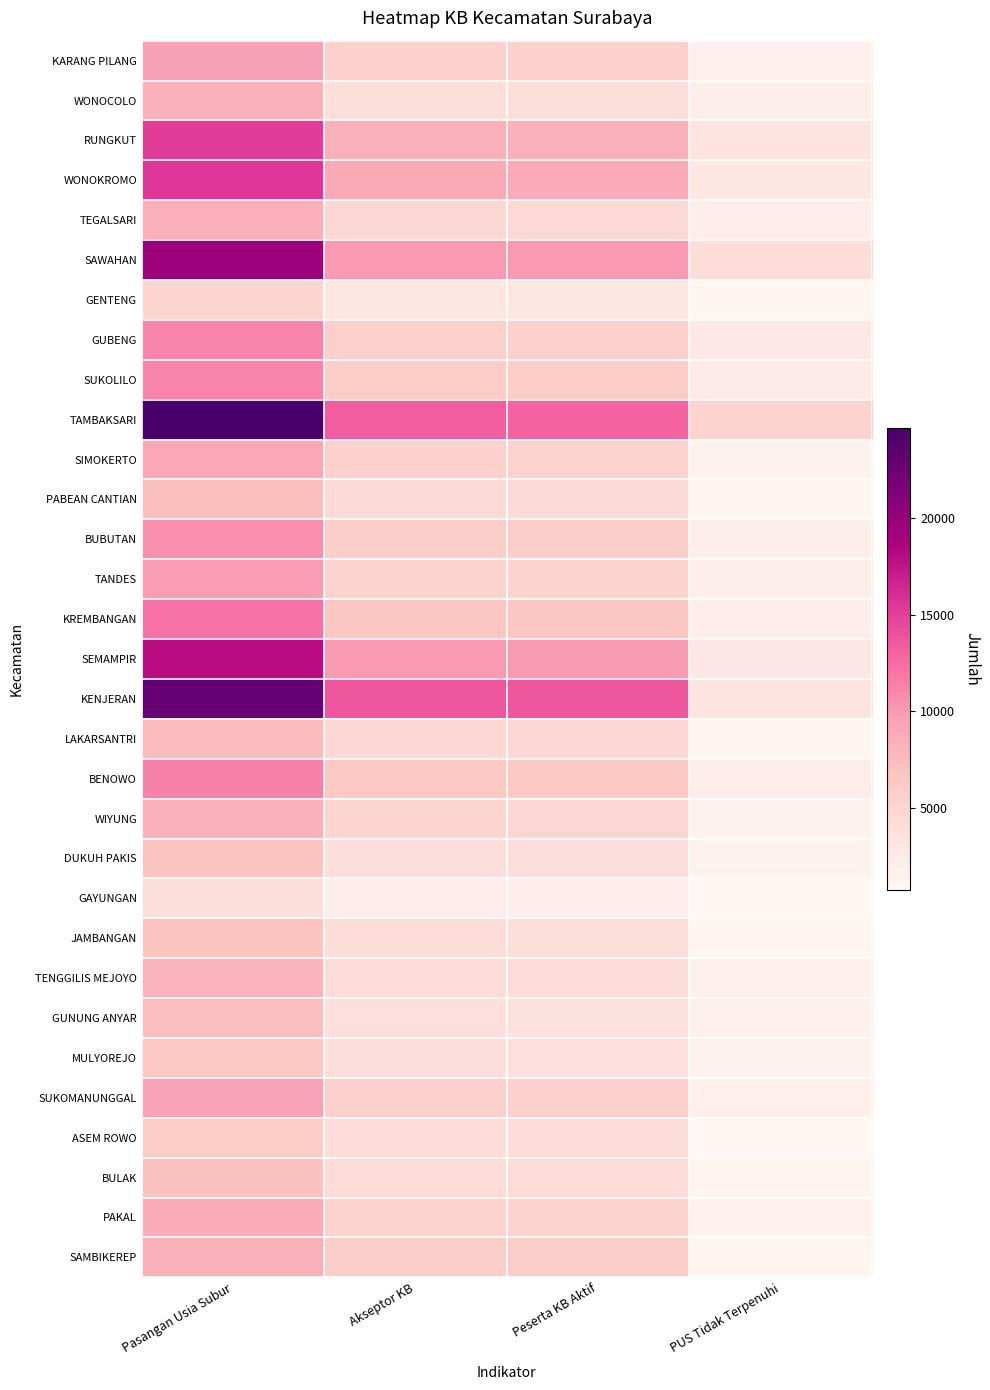

Rank the series by their maximum value, from highest to lowest.

TAMBAKSARI, KENJERAN, SAWAHAN, SEMAMPIR, WONOKROMO, RUNGKUT, KREMBANGAN, BENOWO, GUBENG, SUKOLILO, BUBUTAN, TANDES, KARANG PILANG, SUKOMANUNGGAL, SIMOKERTO, PAKAL, TEGALSARI, SAMBIKEREP, WIYUNG, WONOCOLO, TENGGILIS MEJOYO, LAKARSANTRI, GUNUNG ANYAR, PABEAN CANTIAN, BULAK, DUKUH PAKIS, JAMBANGAN, MULYOREJO, ASEM ROWO, GENTENG, GAYUNGAN